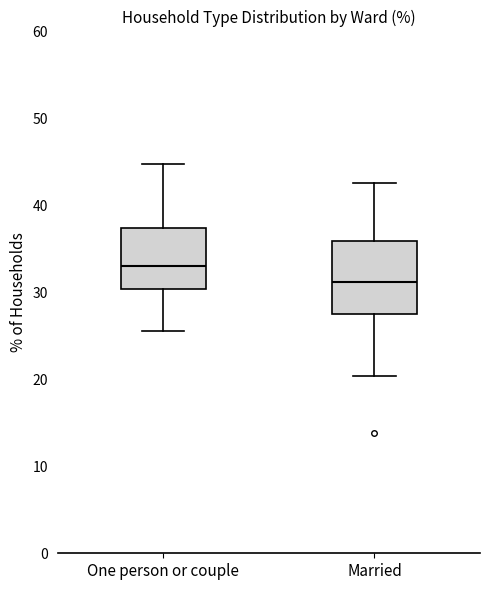

Reading left to right, transcribe this box plot: for each box, give where its median line is, the range the box spans, and where its two whiskers end, as read against the y-axis. The values are not printed on the chart, so give them approximately, as read against the axis.

One person or couple: median 33, box 30 to 37, whiskers 26 to 45
Married: median 31, box 28 to 36, whiskers 20 to 43